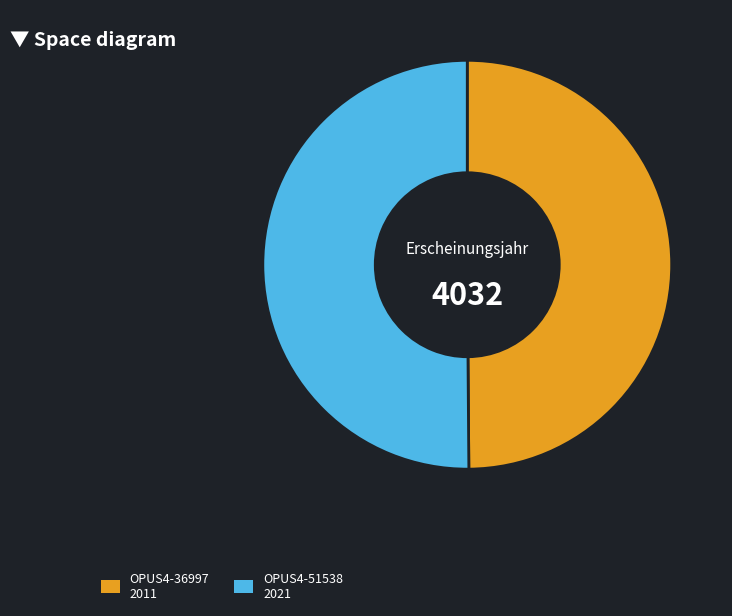

Do OPUS4-51538 2021 and OPUS4-36997 2011 together represent more than half of the pie?

Yes